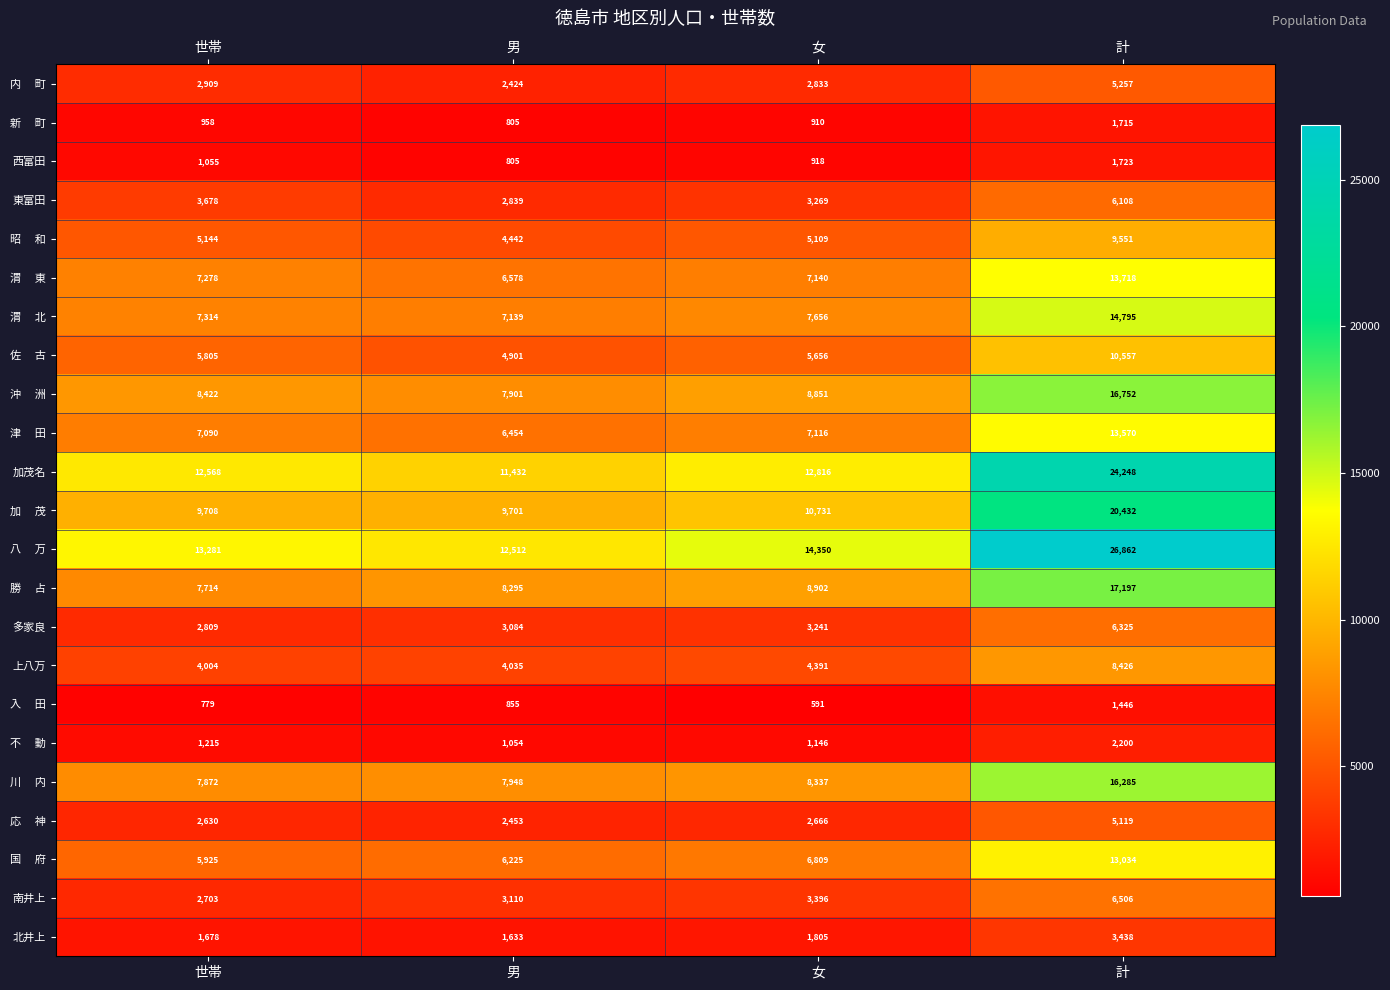

What is the difference between the maximum and minimum values in the 西富田 series?

918